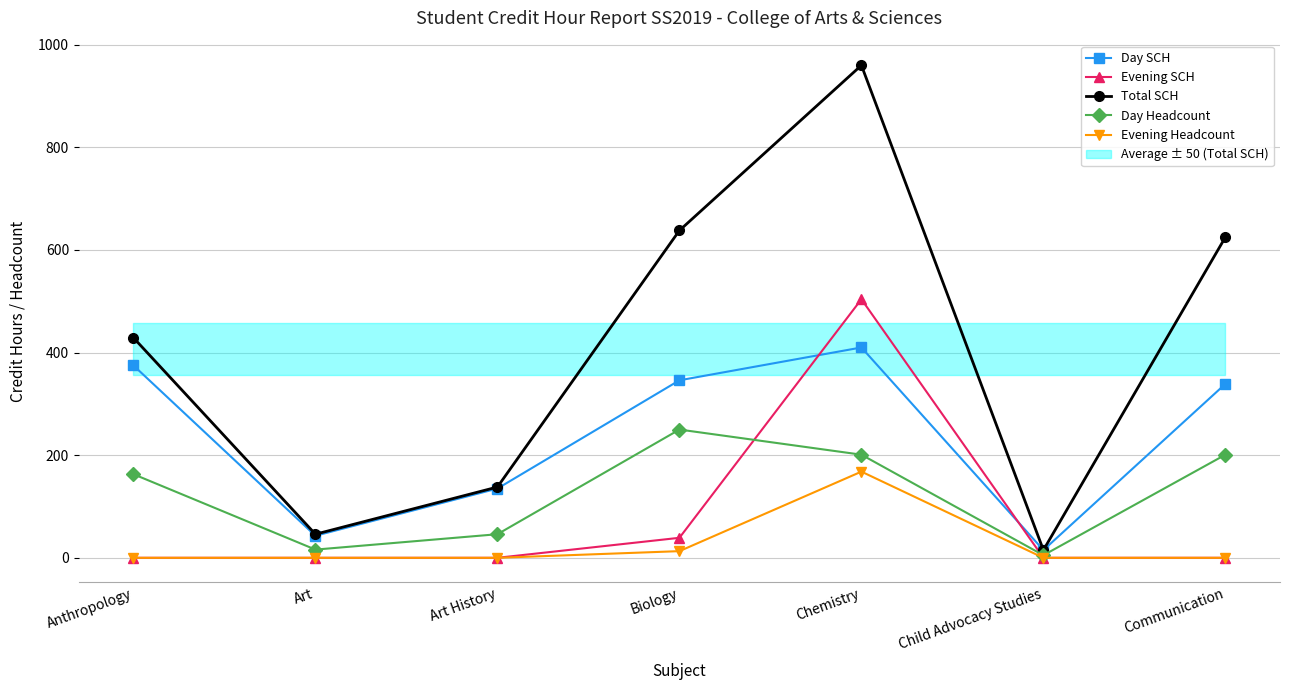

True or false: Evening SCH and Day Headcount intersect in this chart.

True